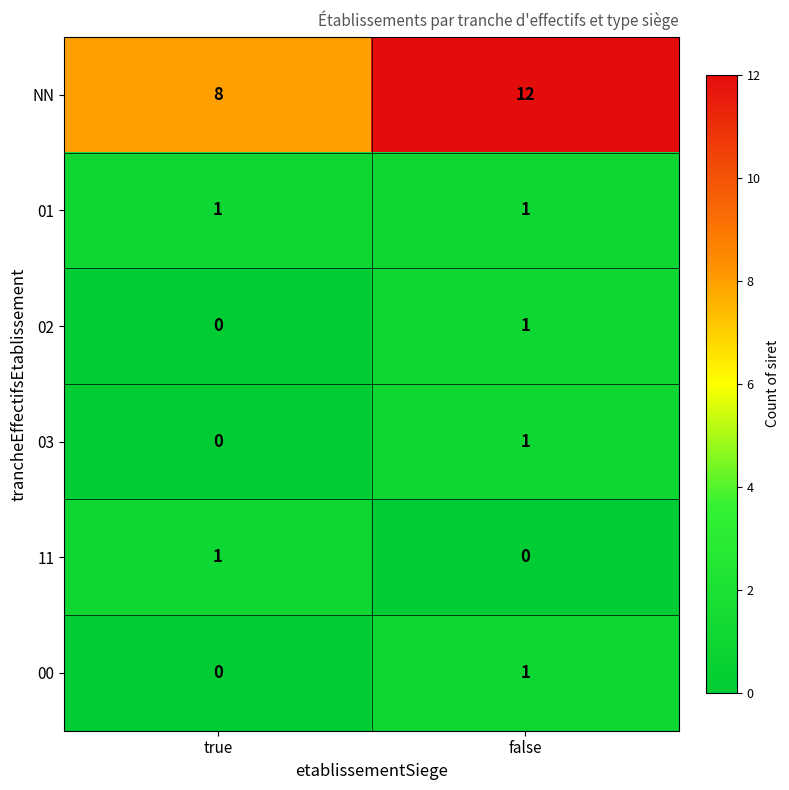

Where is 00 nearest to the value 0?

true